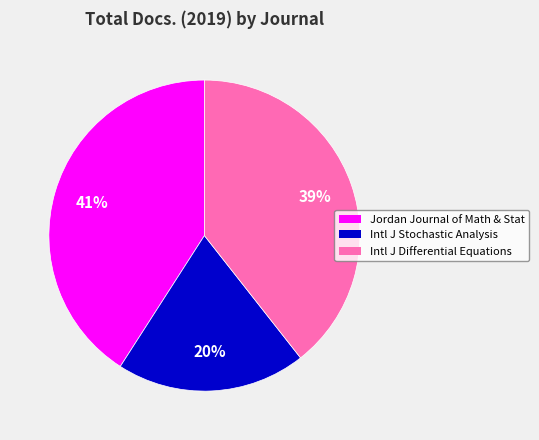

To the nearest percent, what is the difference between the largest and smallest slice percentages?

21%